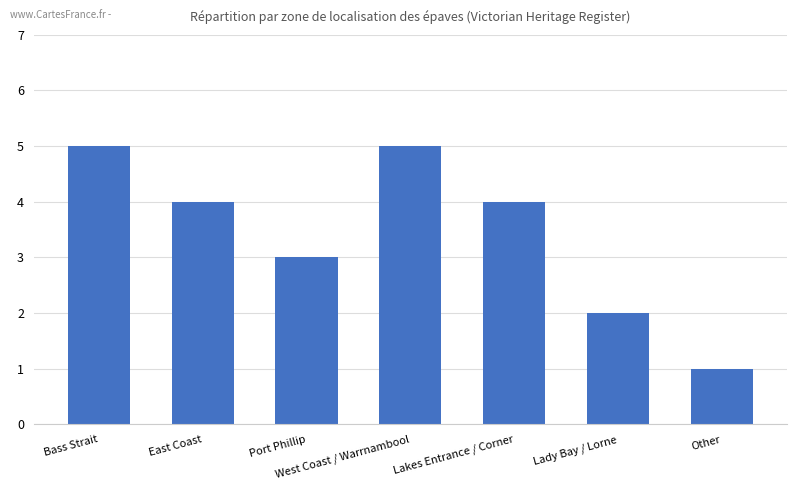

Reading left to right, transcribe all the data shown in this chart.

5	4	3	5	4	2	1